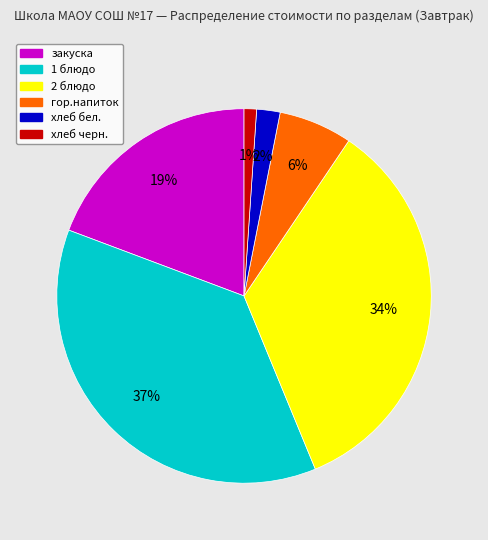

Combined, do гор.напиток and хлеб бел. account for over 50%?

No